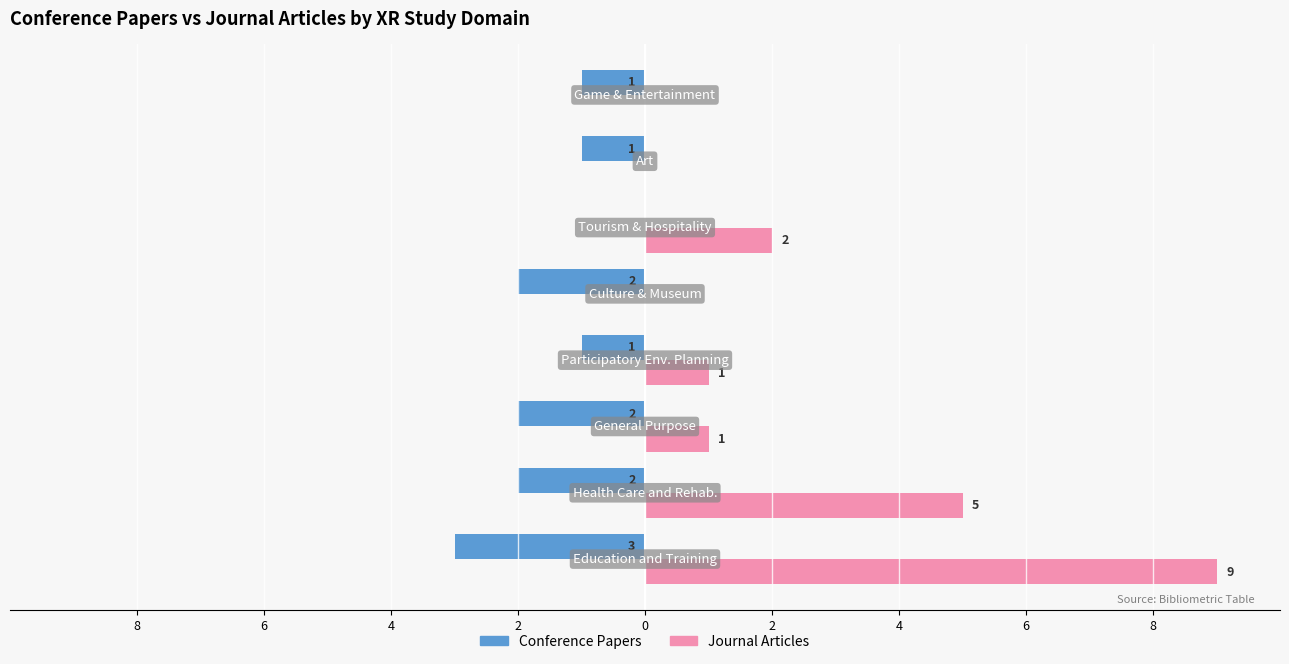

What are all the series names shown in the legend?

Conference Papers, Journal Articles